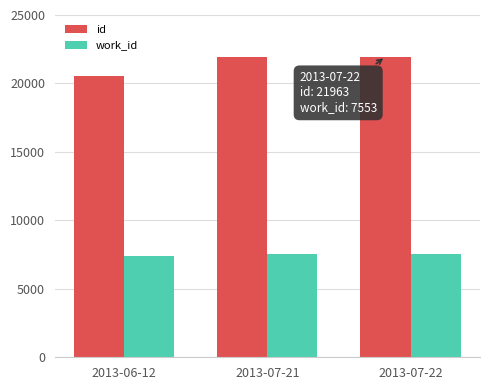

What is the total value across all series at 2013-06-12?

27953